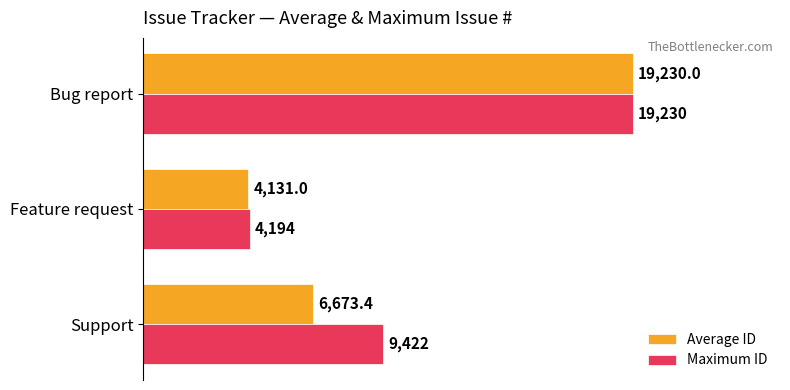

At which category is the sum across all series the highest?

Bug report